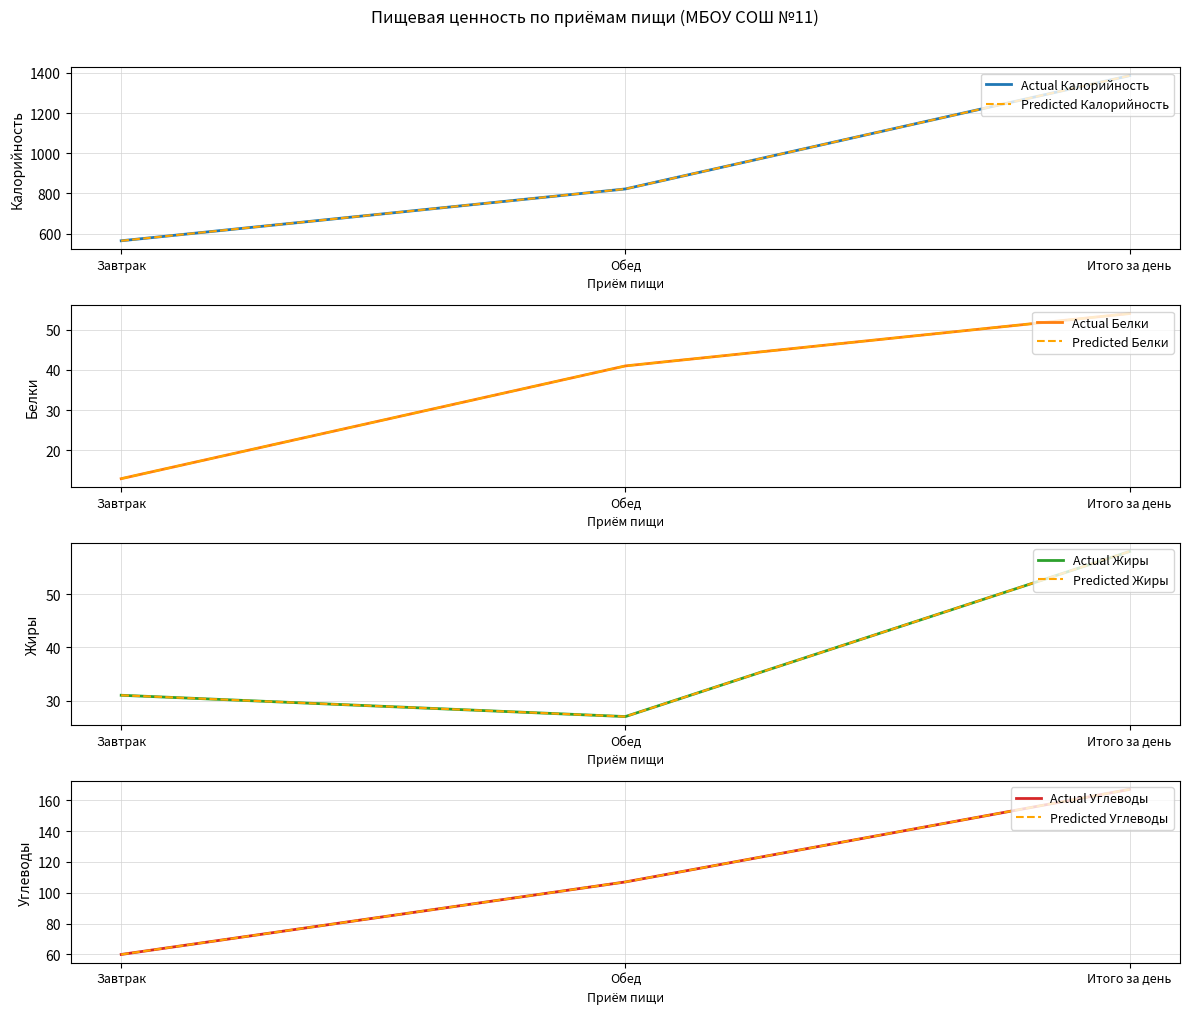

Rank the series by their maximum value, from lowest to highest.

Белки, Жиры, Углеводы, Калорийность